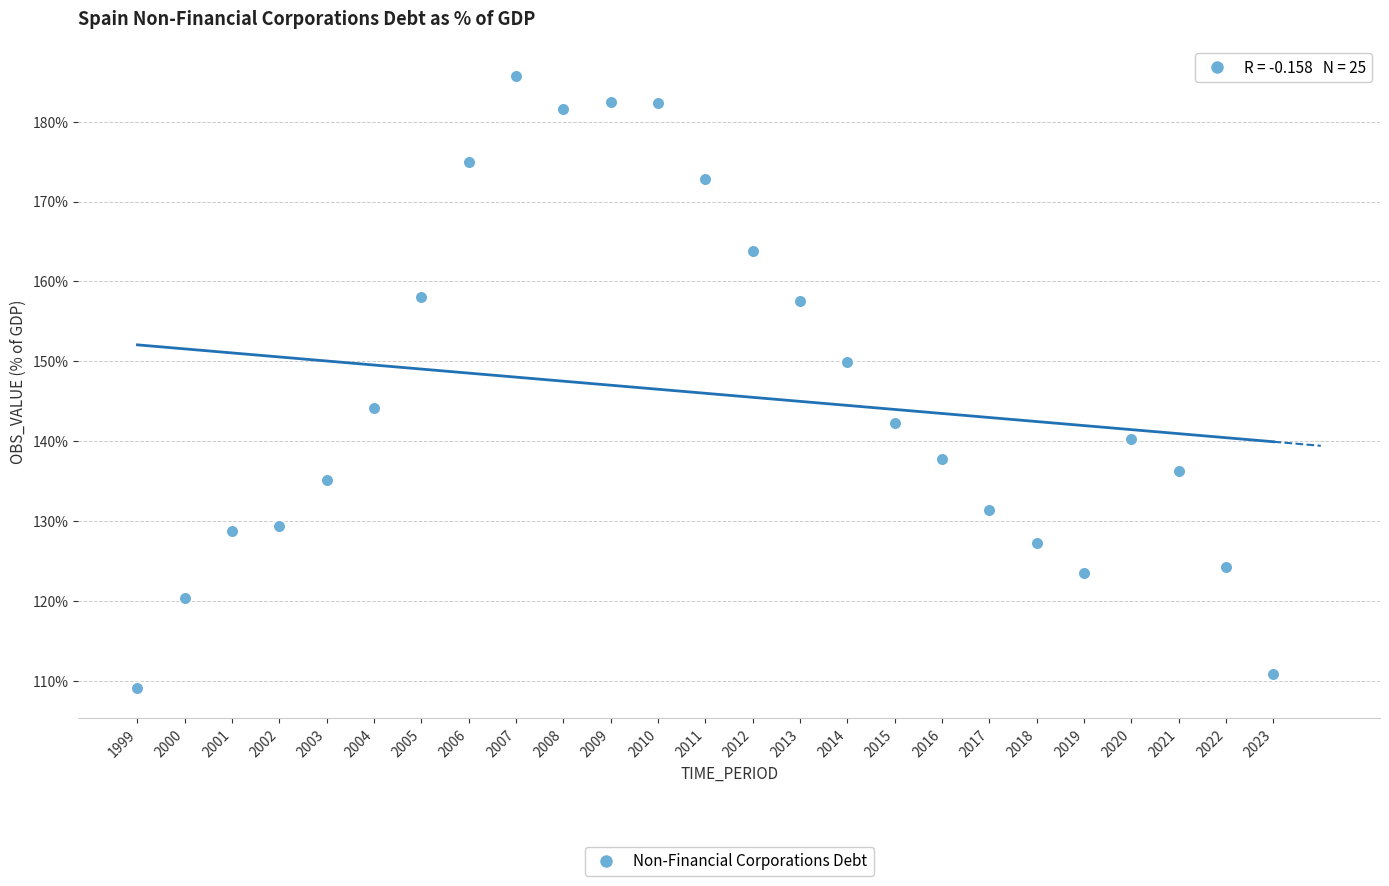

What is the range of Y values (max minus min)?

76.6